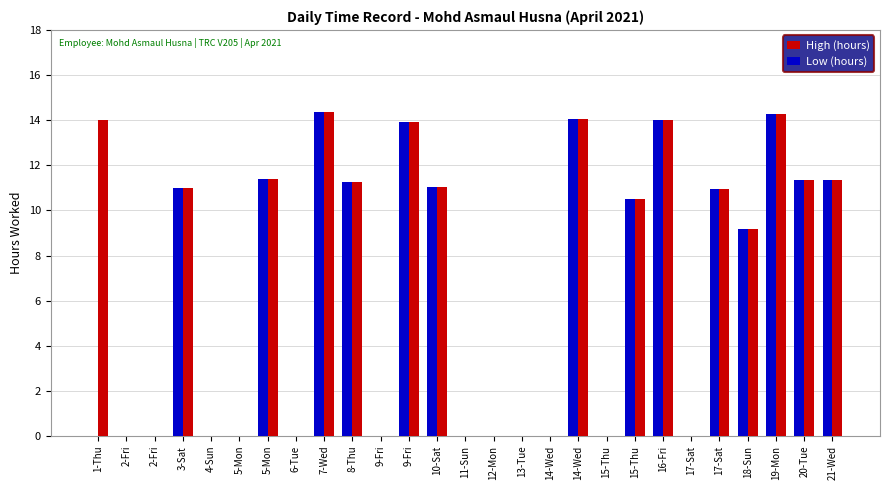

How many series are shown in this chart?

2